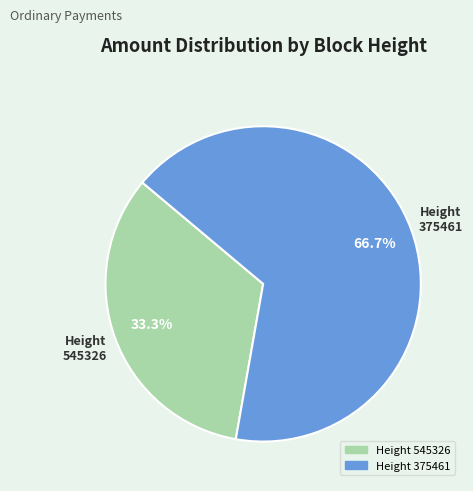

To the nearest percent, what is the difference between the largest and smallest slice percentages?

33%